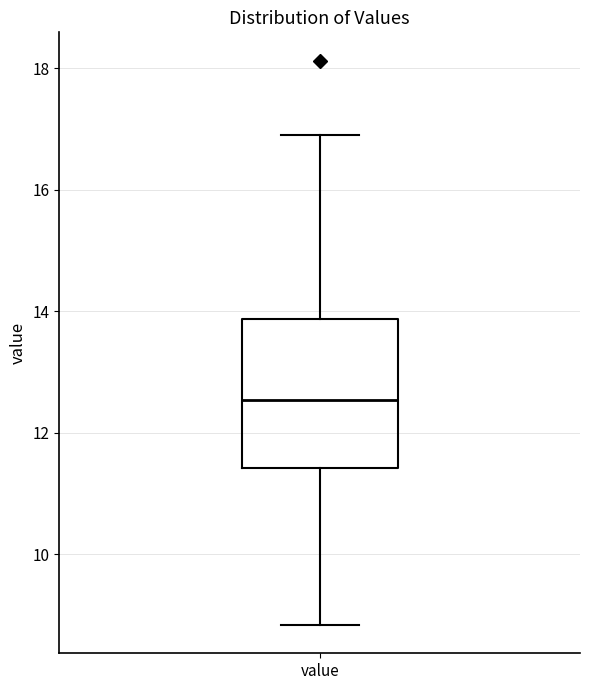

Read this box plot against the y-axis: the position of the median line, the range covered by the box, and the ends of both whiskers. The values are not printed on the chart, so give them approximately, as read against the axis.

median 12.6, box 11.4 to 13.8, whiskers 8.8 to 17.0